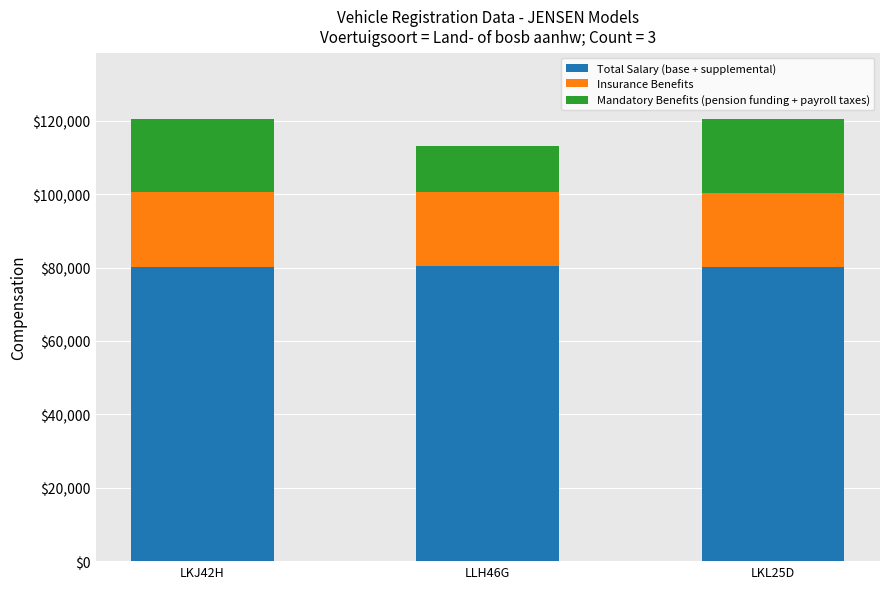

Where is Total Salary (base + supplemental) nearest to the value 80320?

LKJ42H